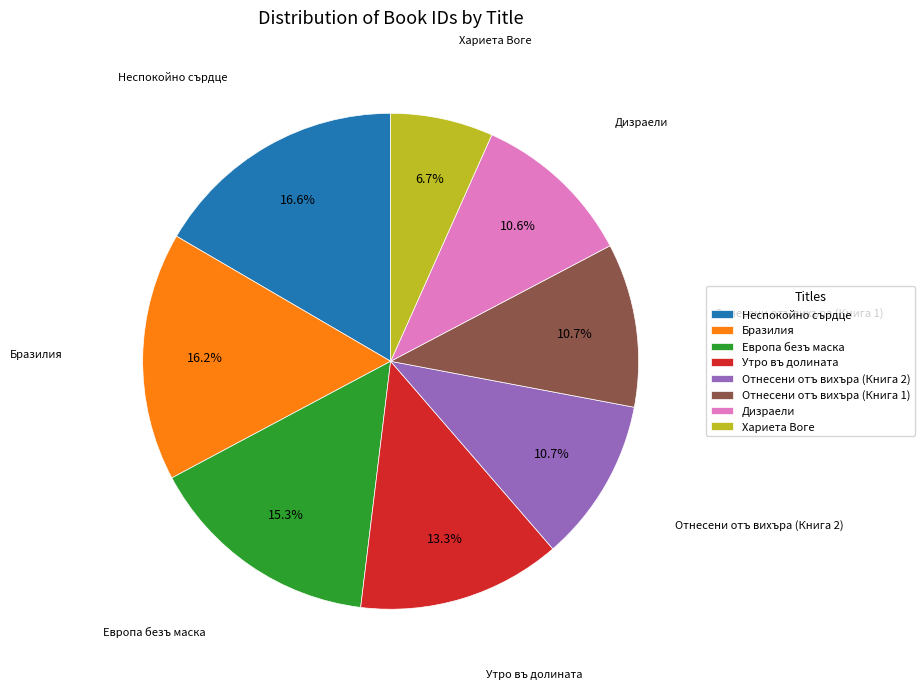

Which has a higher value, Отнесени отъ вихъра (Книга 2) or Хариета Воге?

Отнесени отъ вихъра (Книга 2)